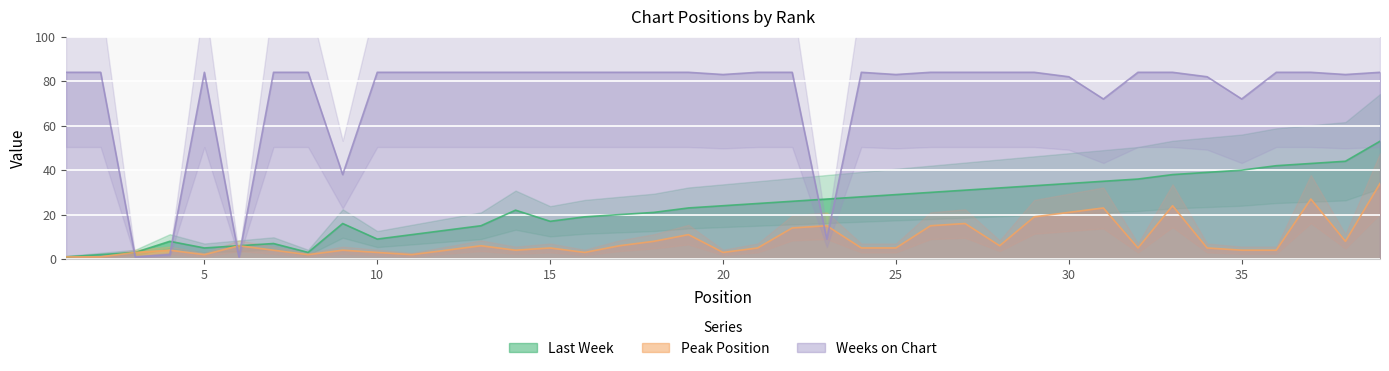

What is the difference between the maximum and minimum values in the Peak Position series?

33